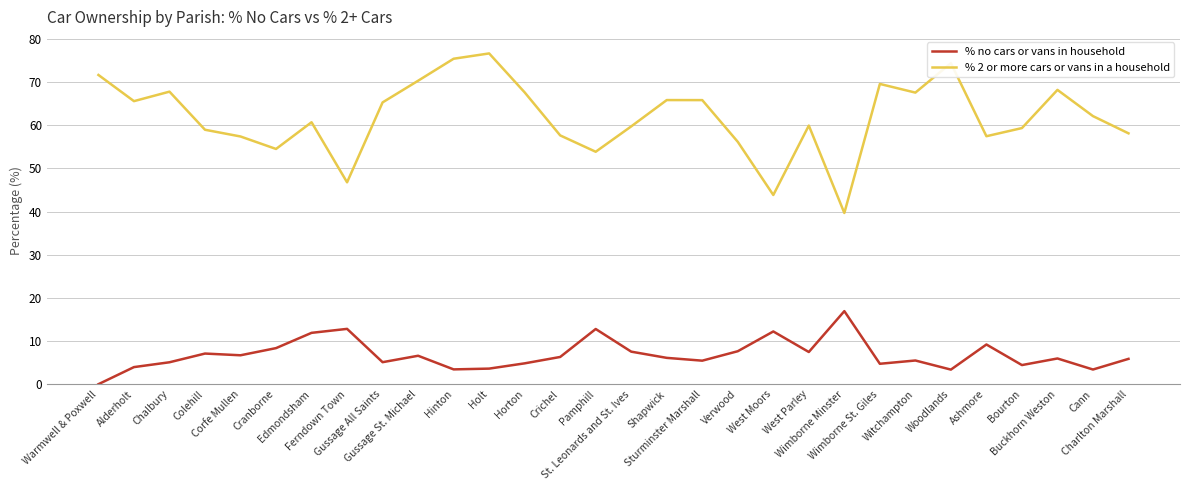

At how many categories does at least one series exceed 28?

30